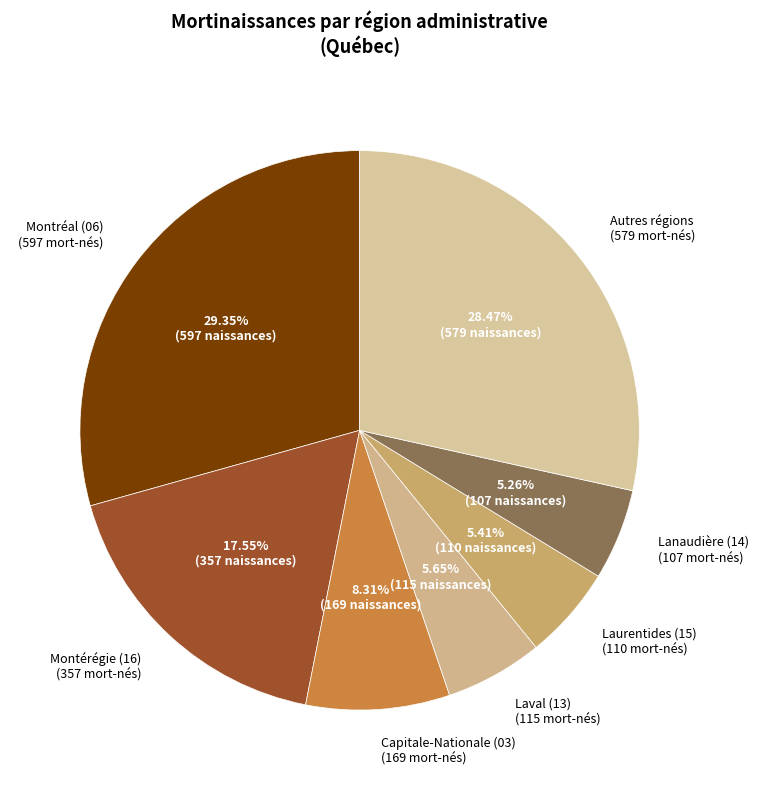

How many segments does this pie chart have?

7